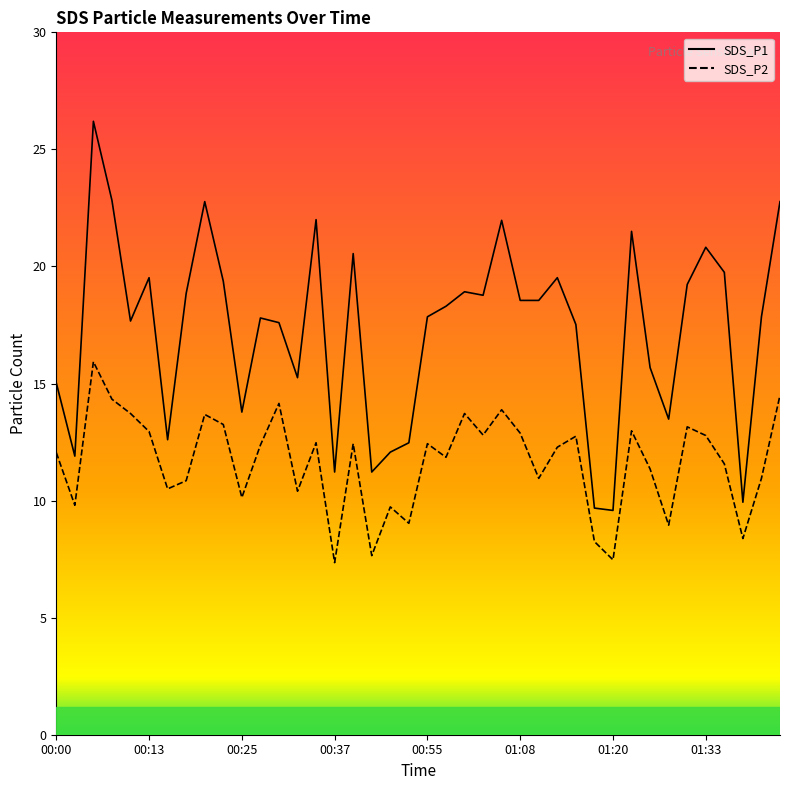

The value of SDS_P2 at 00:42 is 4.0. True or false?

False